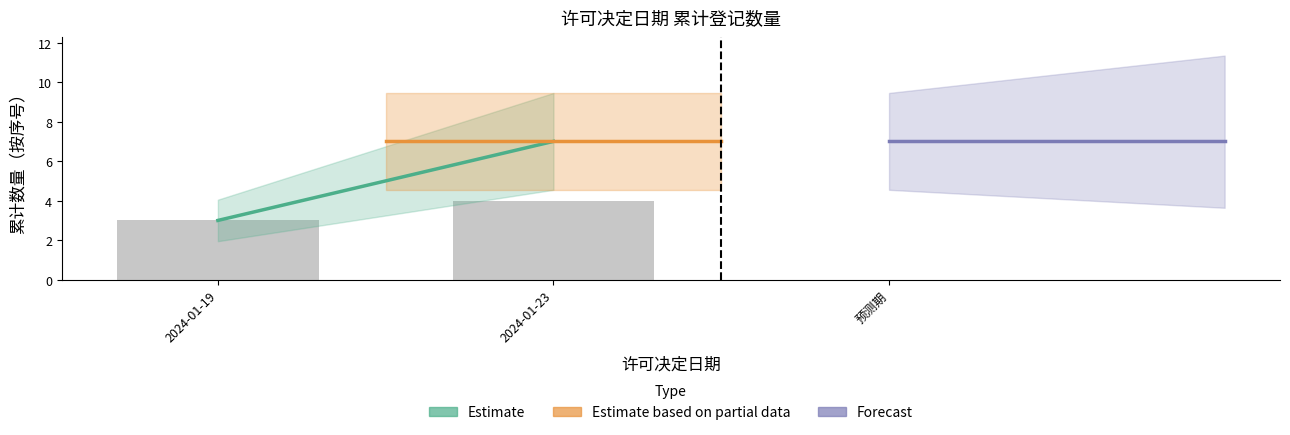

How many data points does each series have?

2